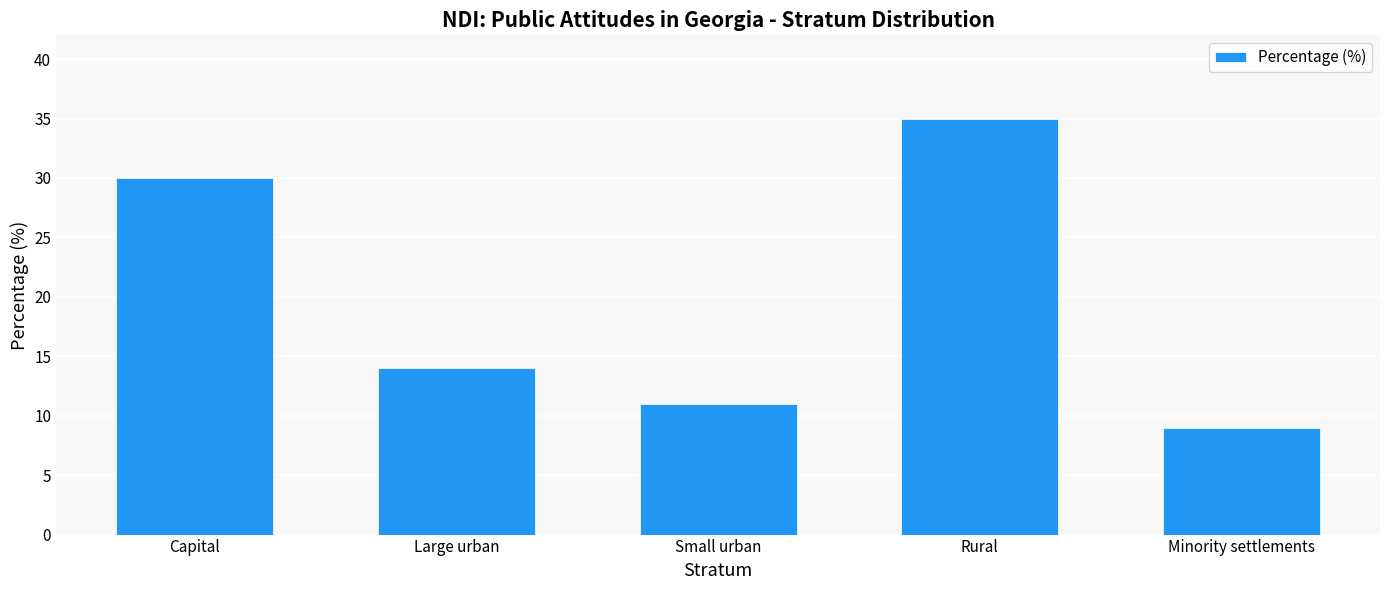

Reading right to left, transcribe all the data shown in this chart.

9	35	11	14	30